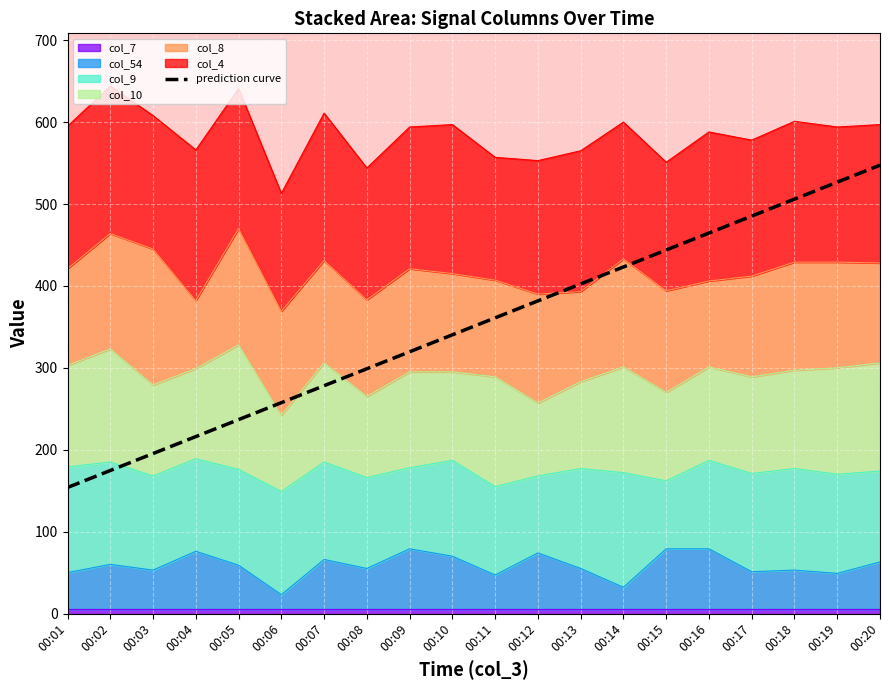

Where does the data first go above 361?

00:11